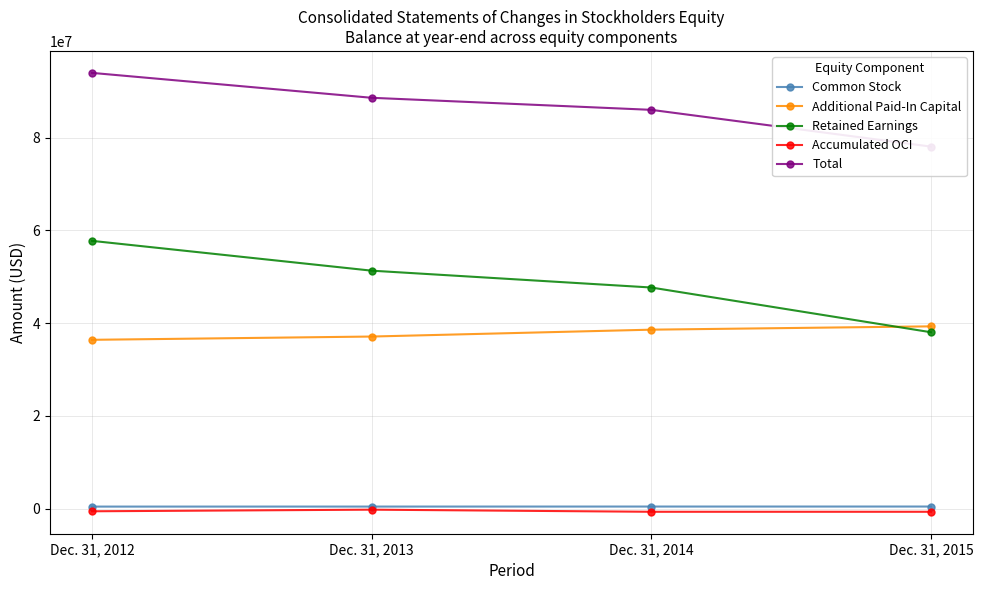

Is this an area chart (filled region under the line)?

No